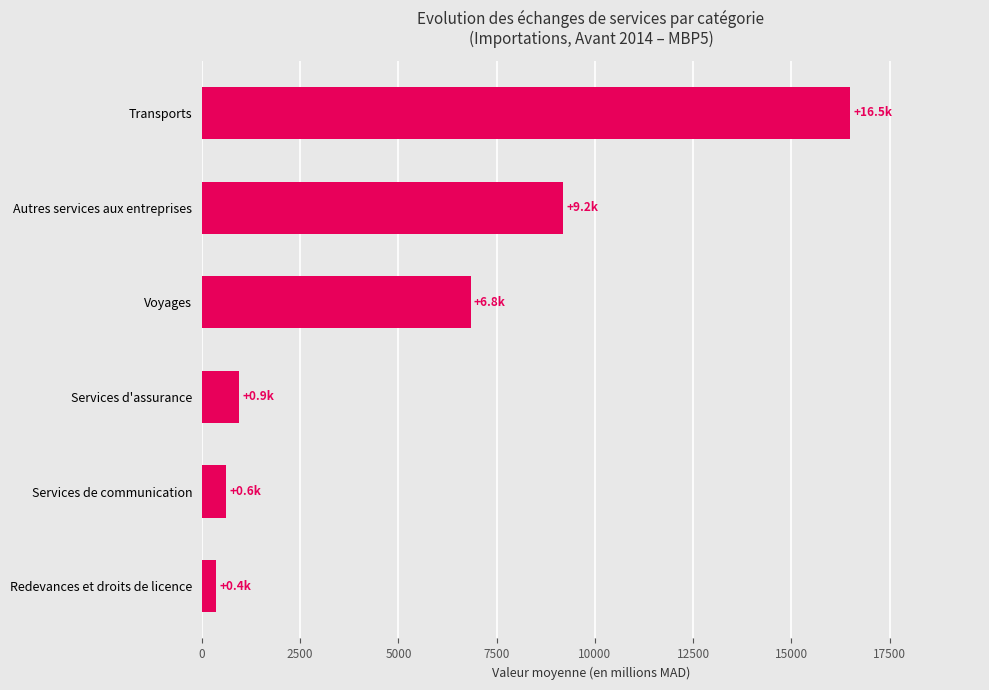

The value at Services d'assurance is 948.0. True or false?

True